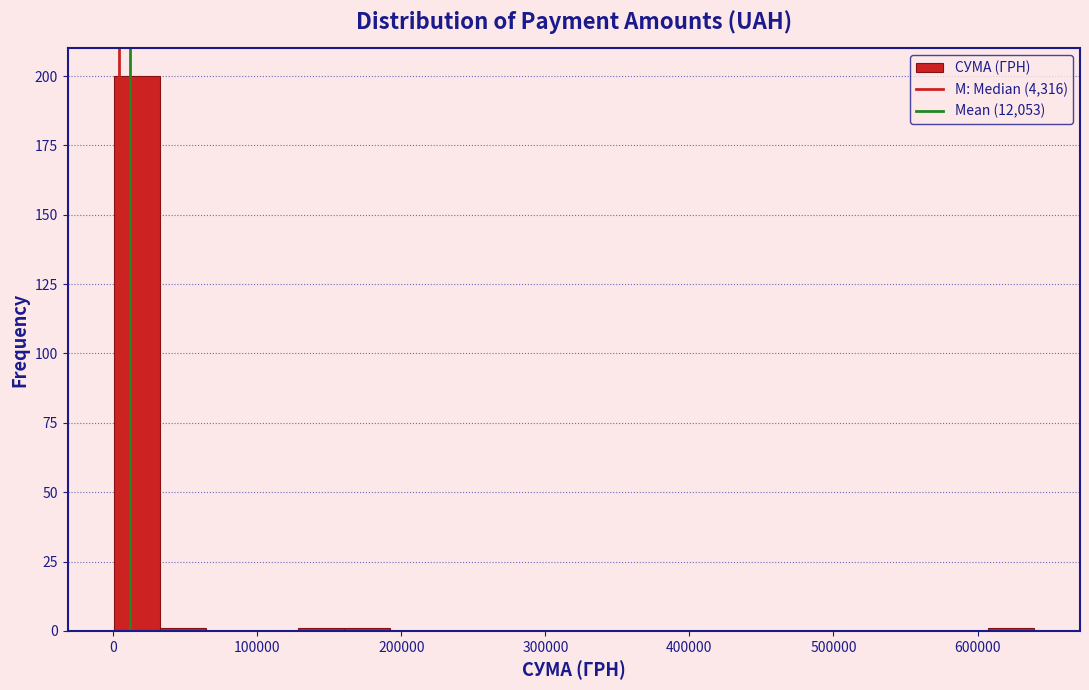

Around what value on the x-axis is the tallest bar? Give the approximate position of its centre, as read against the axis.

20000